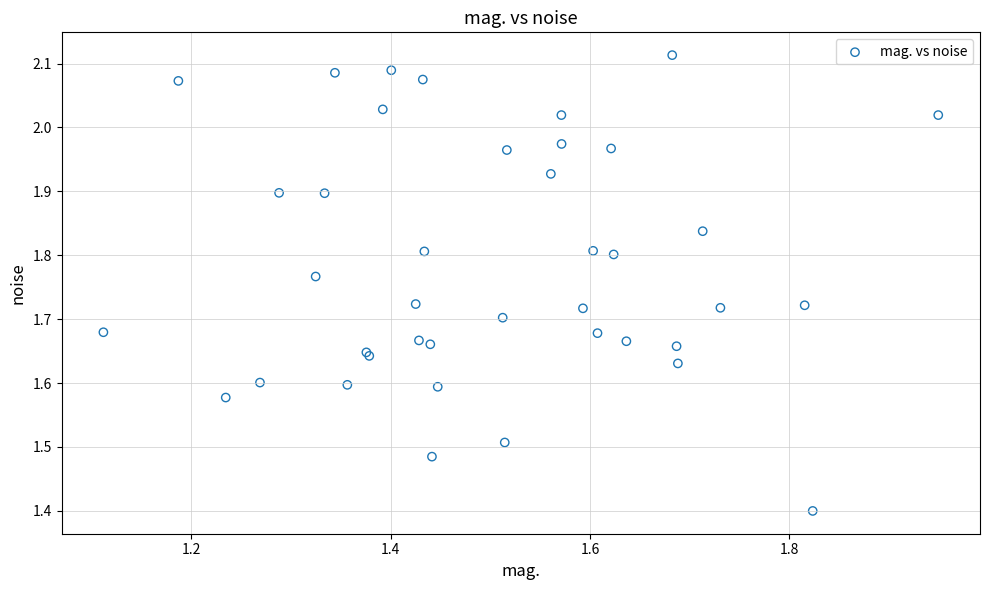

What Y value in the scatter plot is closest to 1?

1.4